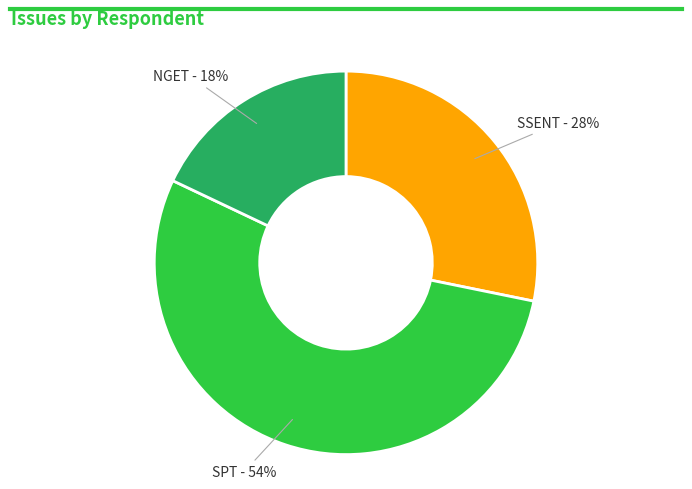

What is the ratio of the value at NGET to the value at SPT?

0.3